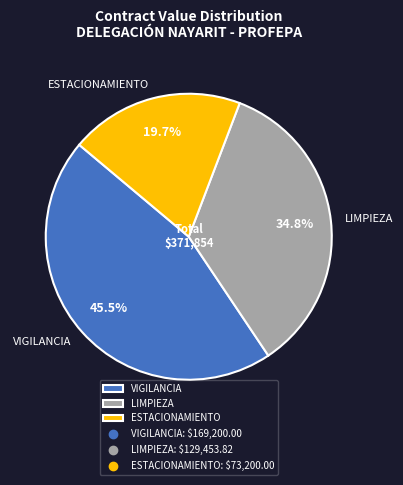

Is there a majority slice in this chart?

No